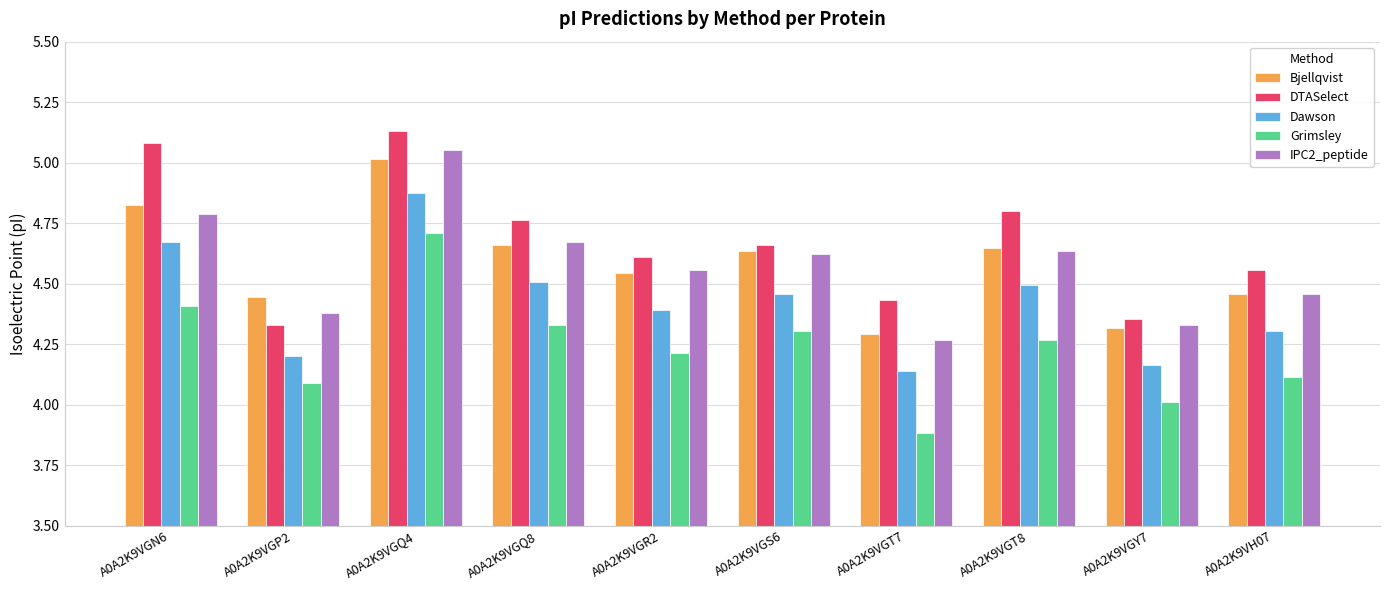

Between A0A2K9VGQ4 and A0A2K9VGT8, which series saw the biggest shift?

Grimsley